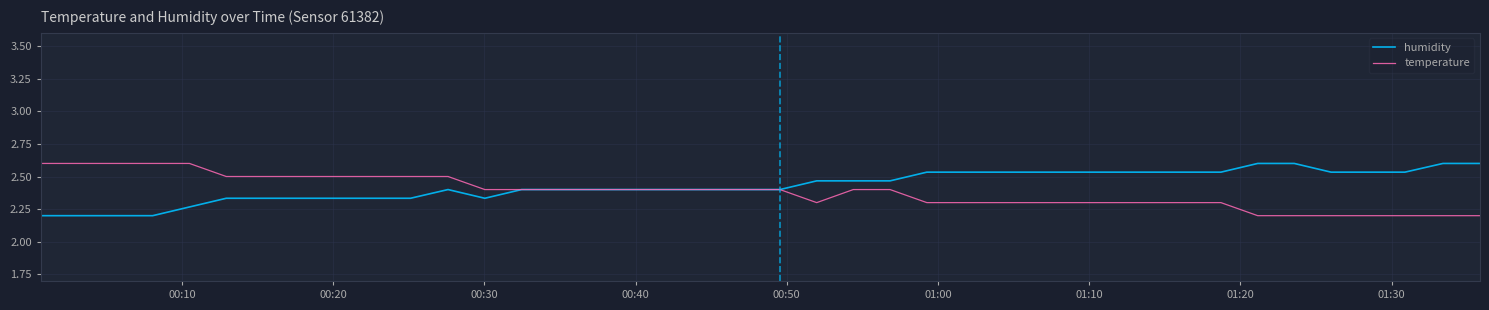

How many times do temperature and humidity cross each other?

1